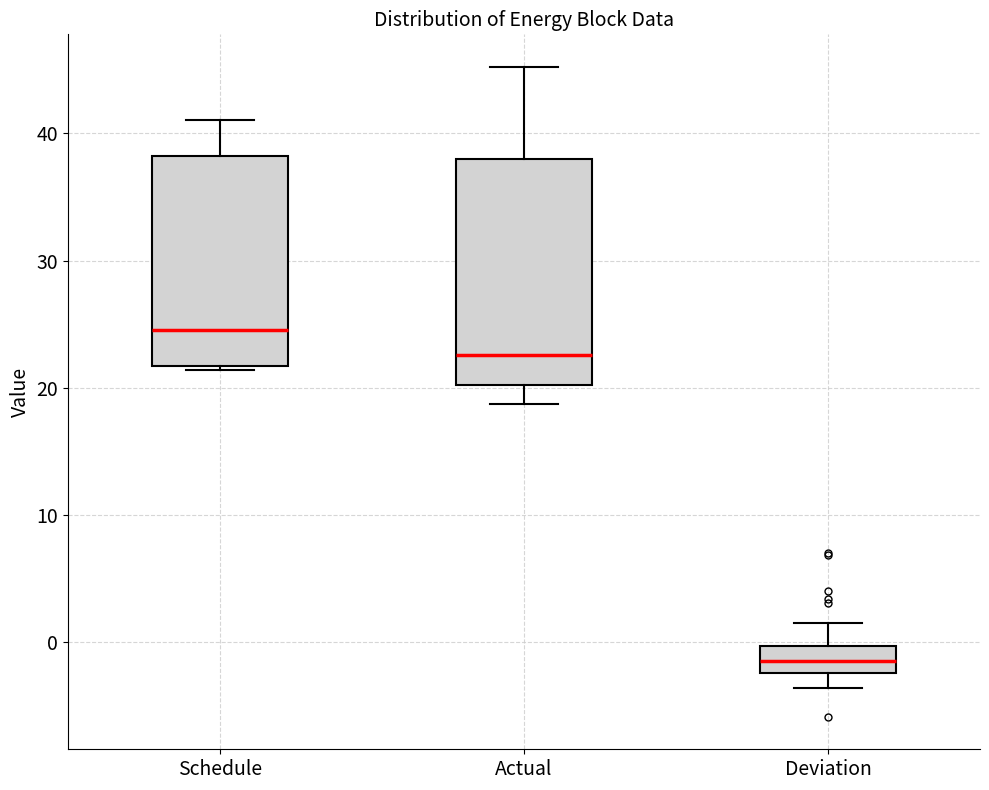

Where does the median line of the box for Schedule sit on the y-axis? The values are not printed on the chart, so give them approximately, as read against the axis.

25